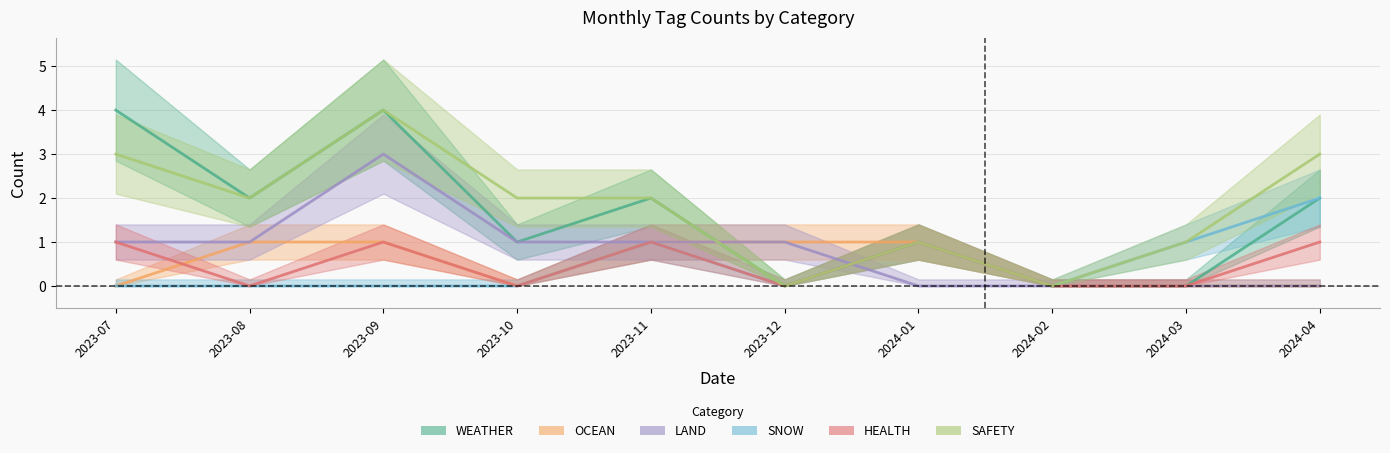

Rank the series by their maximum value, from highest to lowest.

WEATHER, SAFETY, LAND, SNOW, OCEAN, HEALTH